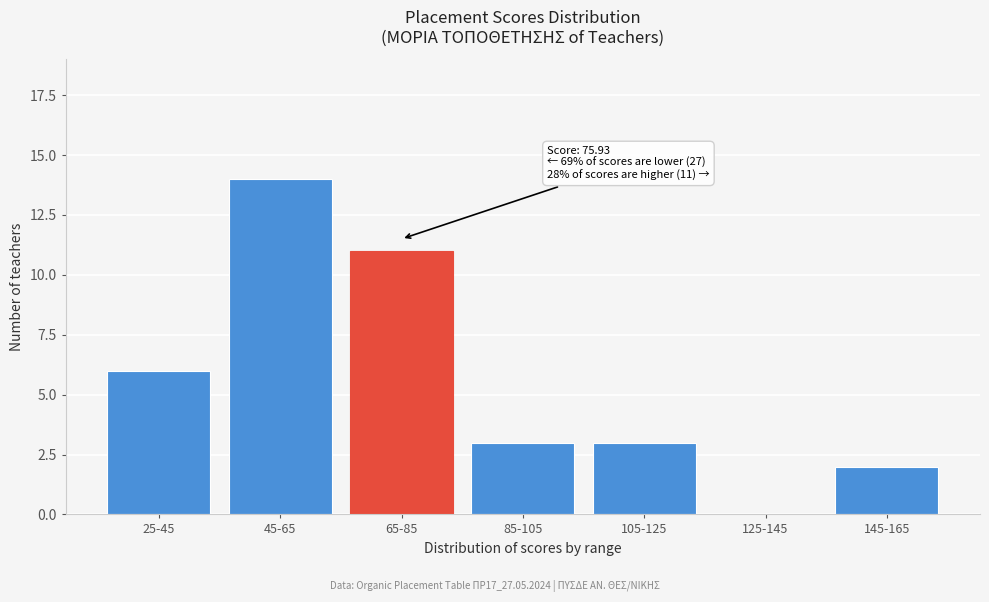

Reading left to right, transcribe all the data shown in this chart.

25-45=6	45-65=14	65-85=11	85-105=3	105-125=3	125-145=0	145-165=2